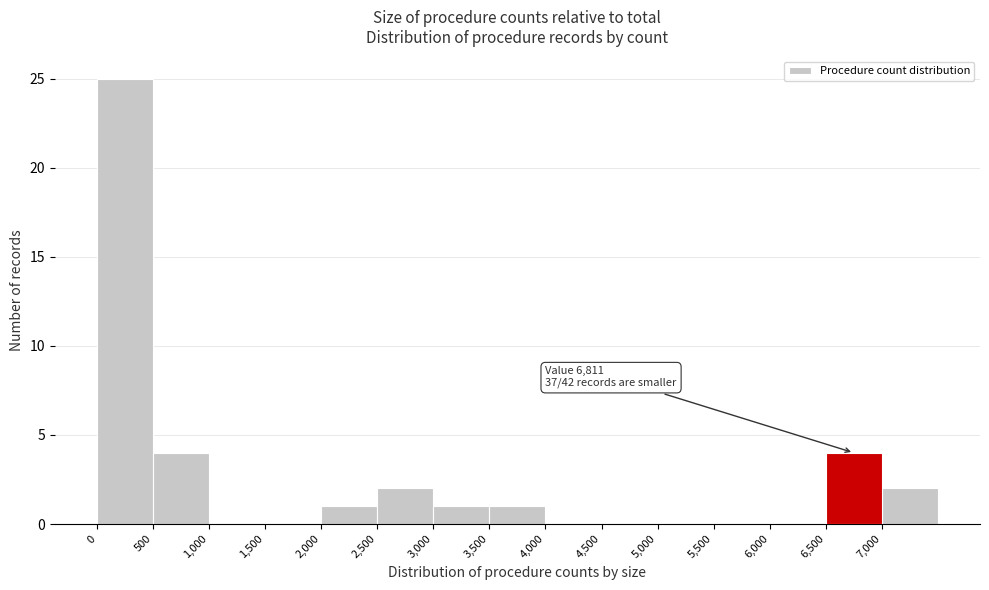

Which range on the x-axis has the tallest bar?

0 to 500